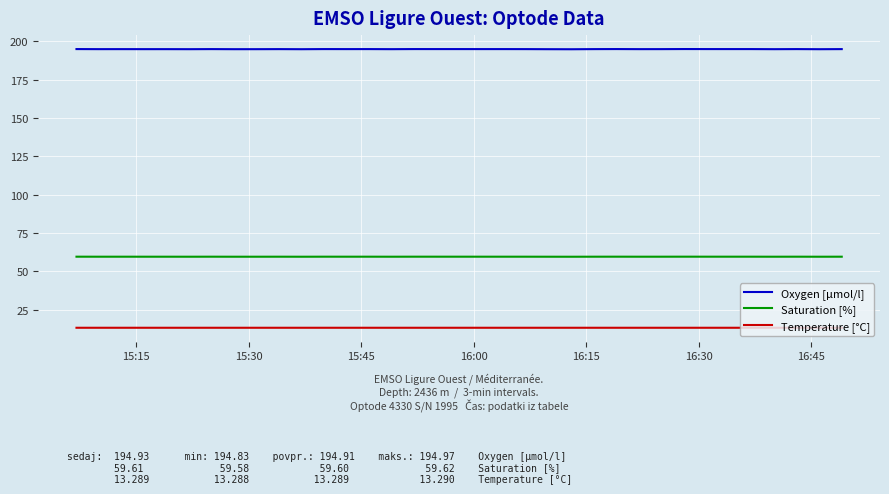

Which series has the largest total across all categories?

Oxygen [µmol/l]